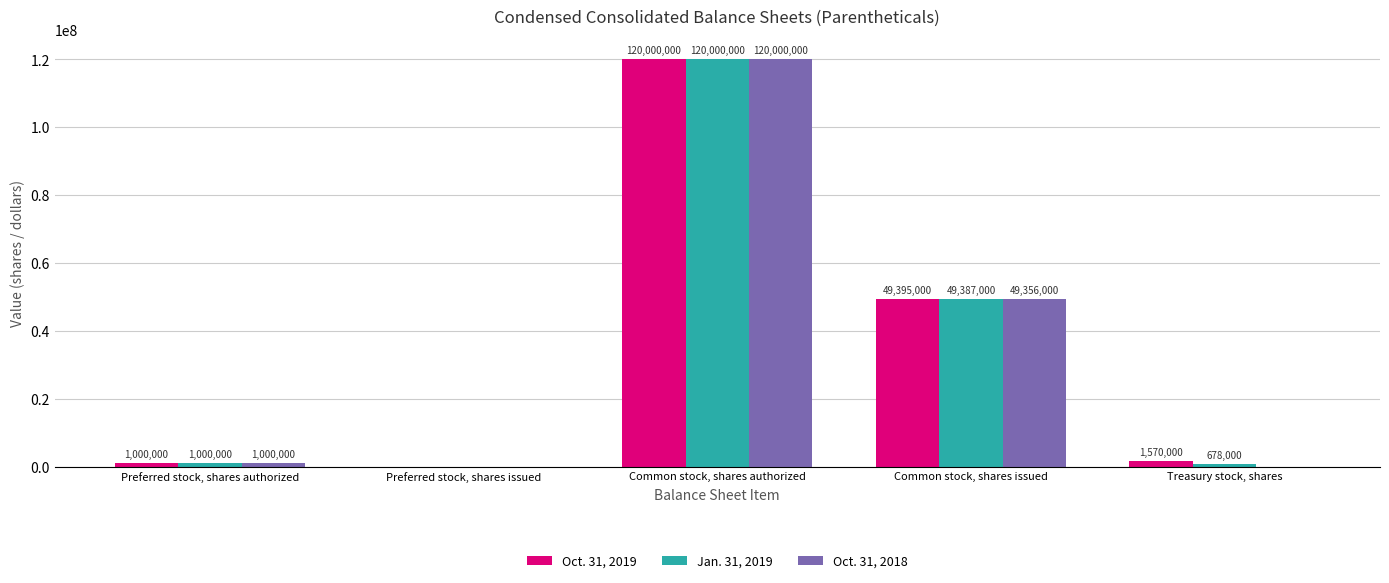

What is the total value across all series at Common stock, shares authorized?

360000000